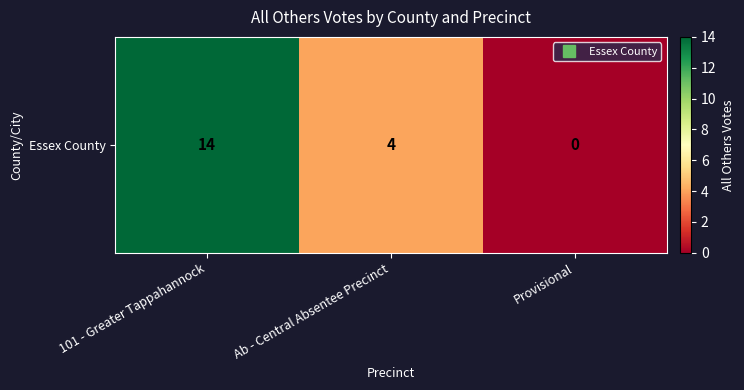

Reading left to right, transcribe all the data shown in this chart.

101 - Greater Tappahannock=14	Ab - Central Absentee Precinct=4	Provisional=0